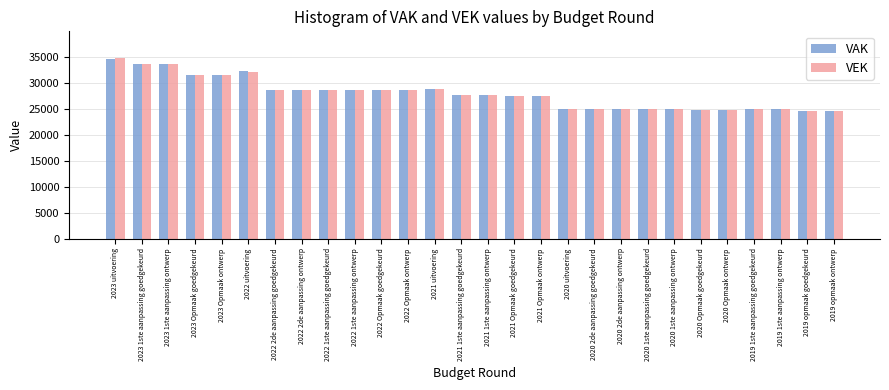

Is it true that VAK equals 28541 at 2022 Opmaak ontwerp?

True